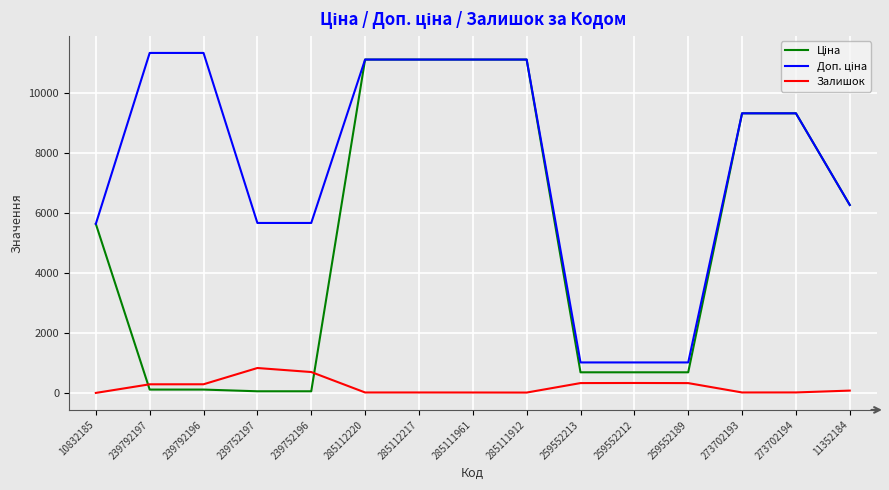

How many distinct data groups are displayed?

3